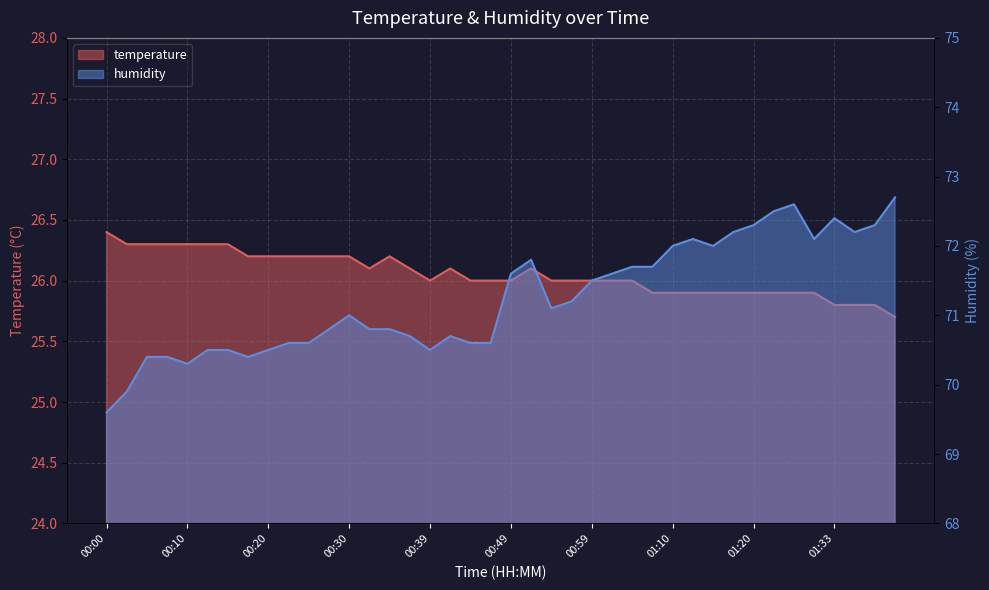

Does the chart have visible grid lines?

Yes